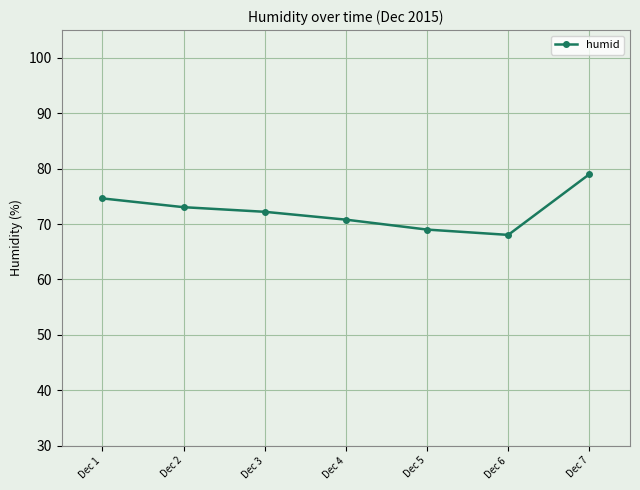

What is the value of the 5th point from the left?

69.0